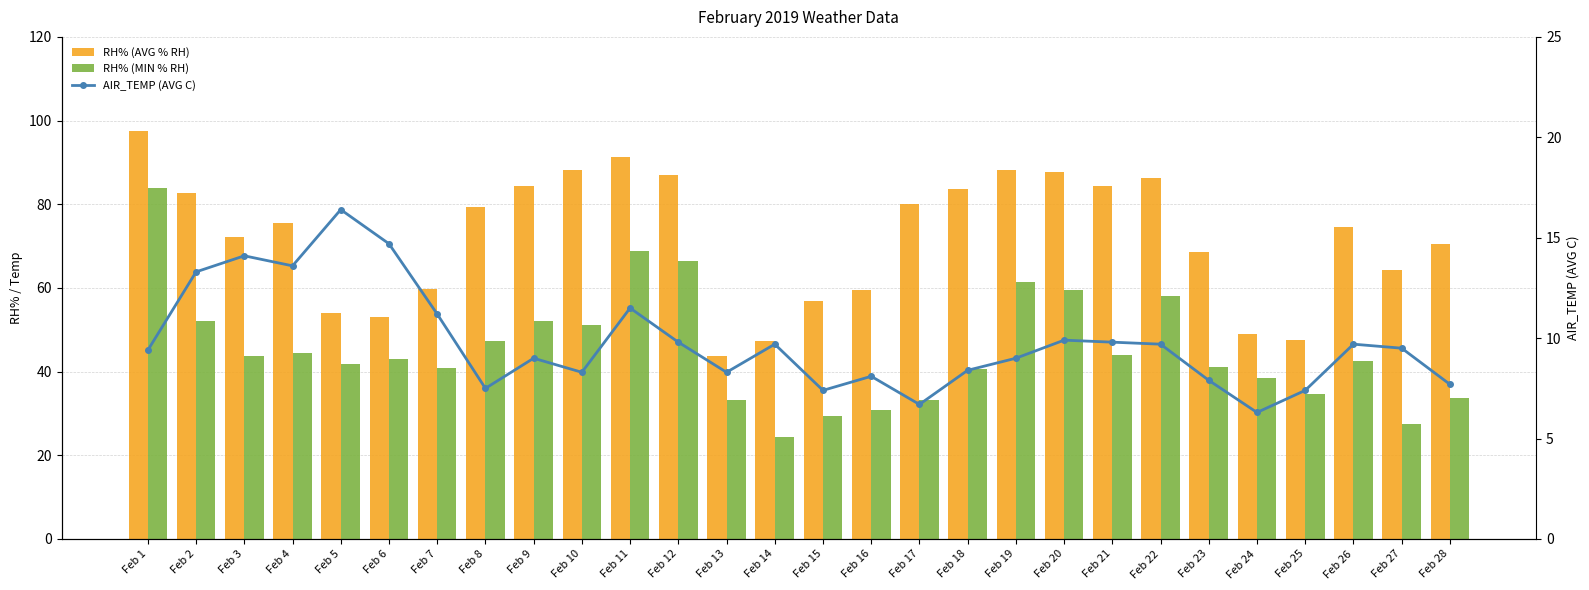

Rank the categories by AIR_TEMP (AVG C) value from highest to lowest.

Feb 5, Feb 6, Feb 3, Feb 4, Feb 2, Feb 11, Feb 7, Feb 20, Feb 12, Feb 21, Feb 14, Feb 22, Feb 26, Feb 27, Feb 1, Feb 9, Feb 19, Feb 18, Feb 10, Feb 13, Feb 16, Feb 23, Feb 28, Feb 8, Feb 15, Feb 25, Feb 17, Feb 24